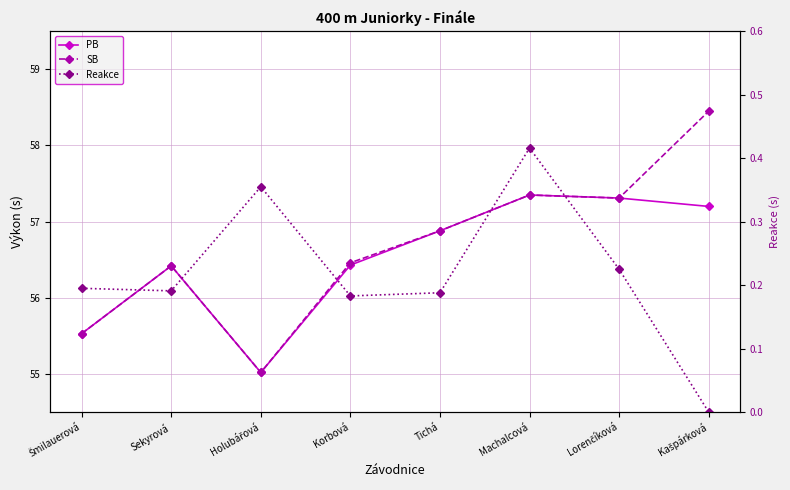

Reading left to right, what are all the values shown in this chart?

PB: 55.5	56.4	55.0	56.4	56.9	57.4	57.3	57.2
SB: 55.5	56.4	55.0	56.5	56.9	57.4	57.3	58.5
Reakce: 0.2	0.2	0.4	0.2	0.2	0.4	0.2	0.0